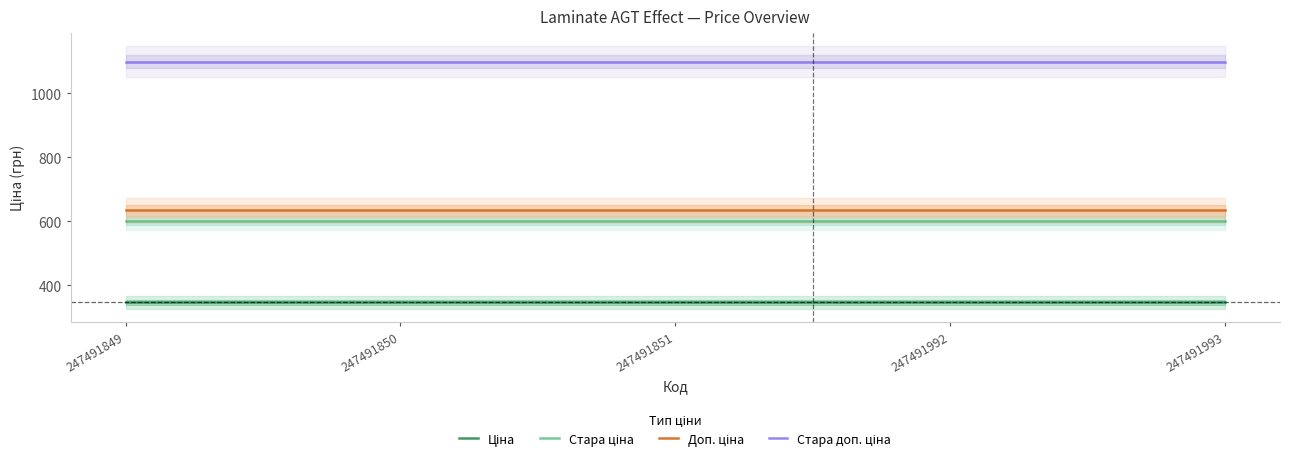

Reading right to left, what are all the values shown in this chart?

Ціна: 247491993=345.6	247491992=345.6	247491851=345.6	247491850=345.6	247491849=345.6
Стара ціна: 247491993=599.9	247491992=599.9	247491851=599.9	247491850=599.9	247491849=599.9
Доп. ціна: 247491993=634.0	247491992=634.0	247491851=634.0	247491850=634.0	247491849=634.0
Стара доп. ціна: 247491993=1100.0	247491992=1100.0	247491851=1100.0	247491850=1100.0	247491849=1100.0